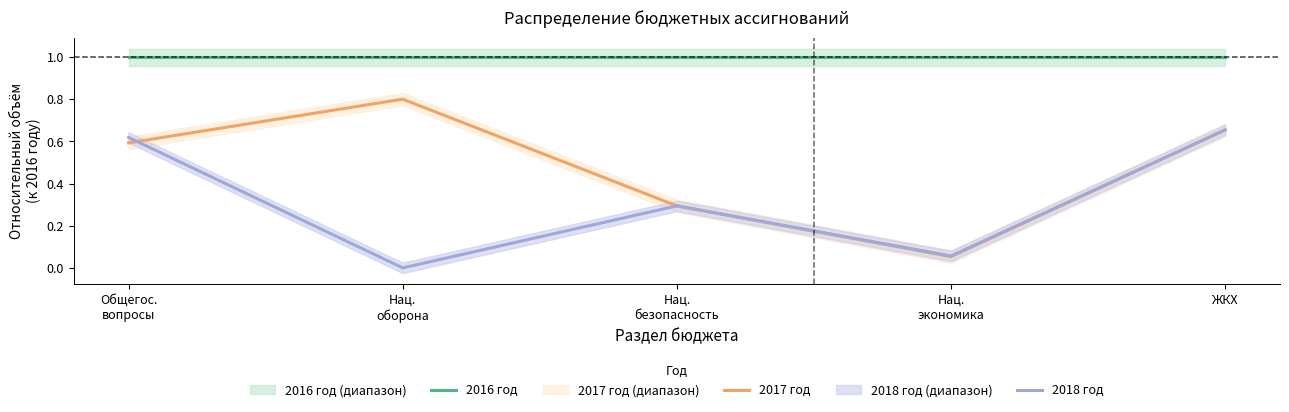

What value does the 2018 год series have at Общегос.
вопросы?

0.6